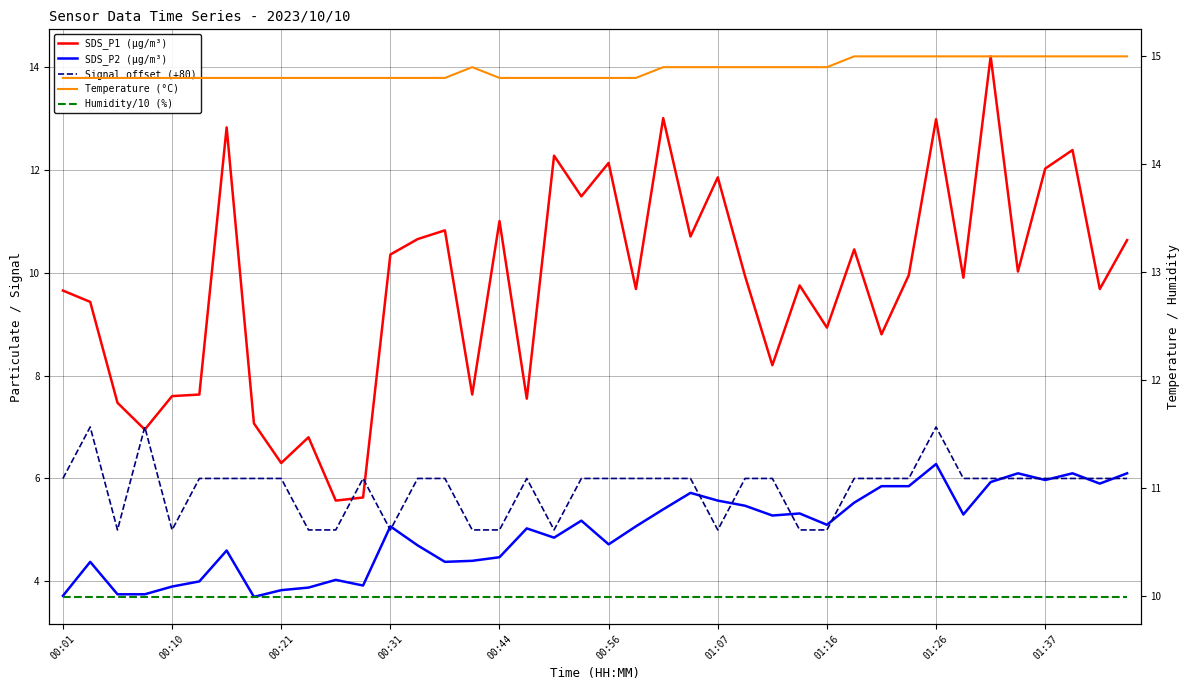

How many categories are shown in the chart?

40